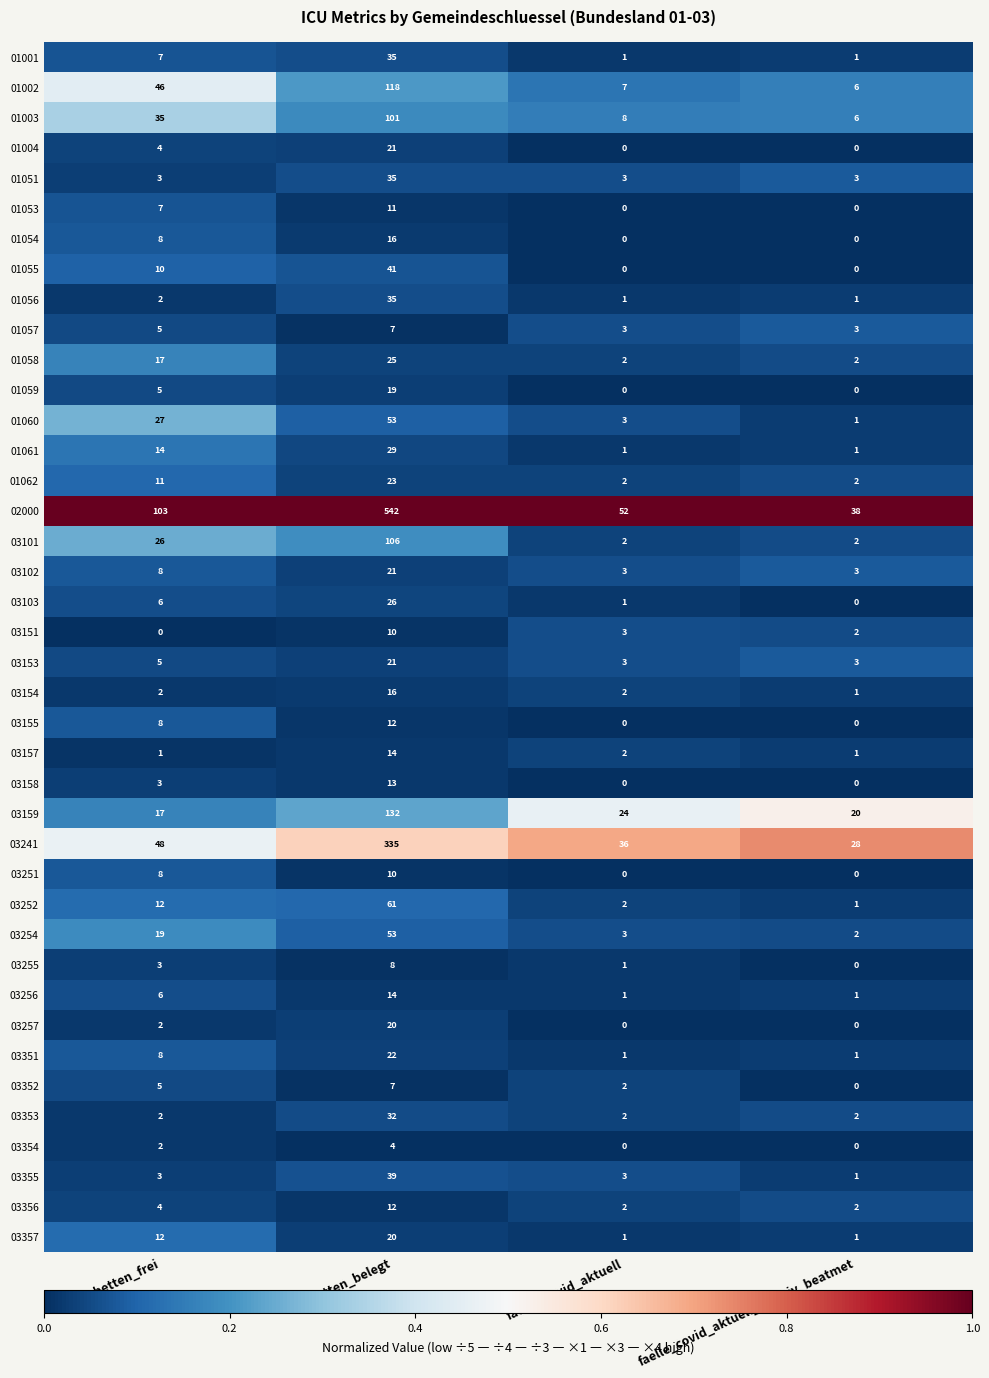

At which category is the sum across all series the highest?

betten_belegt